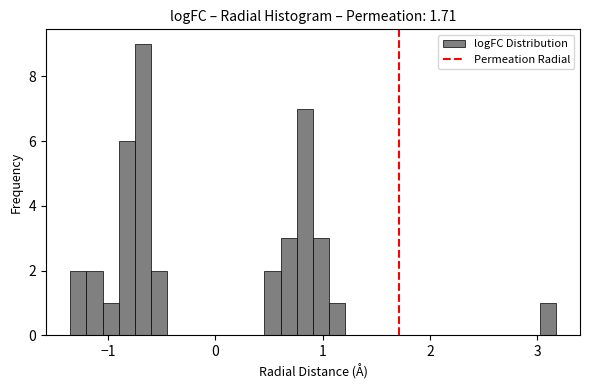

Read against the x-axis, roughly where is the centre of the tallest bar?

-0.7